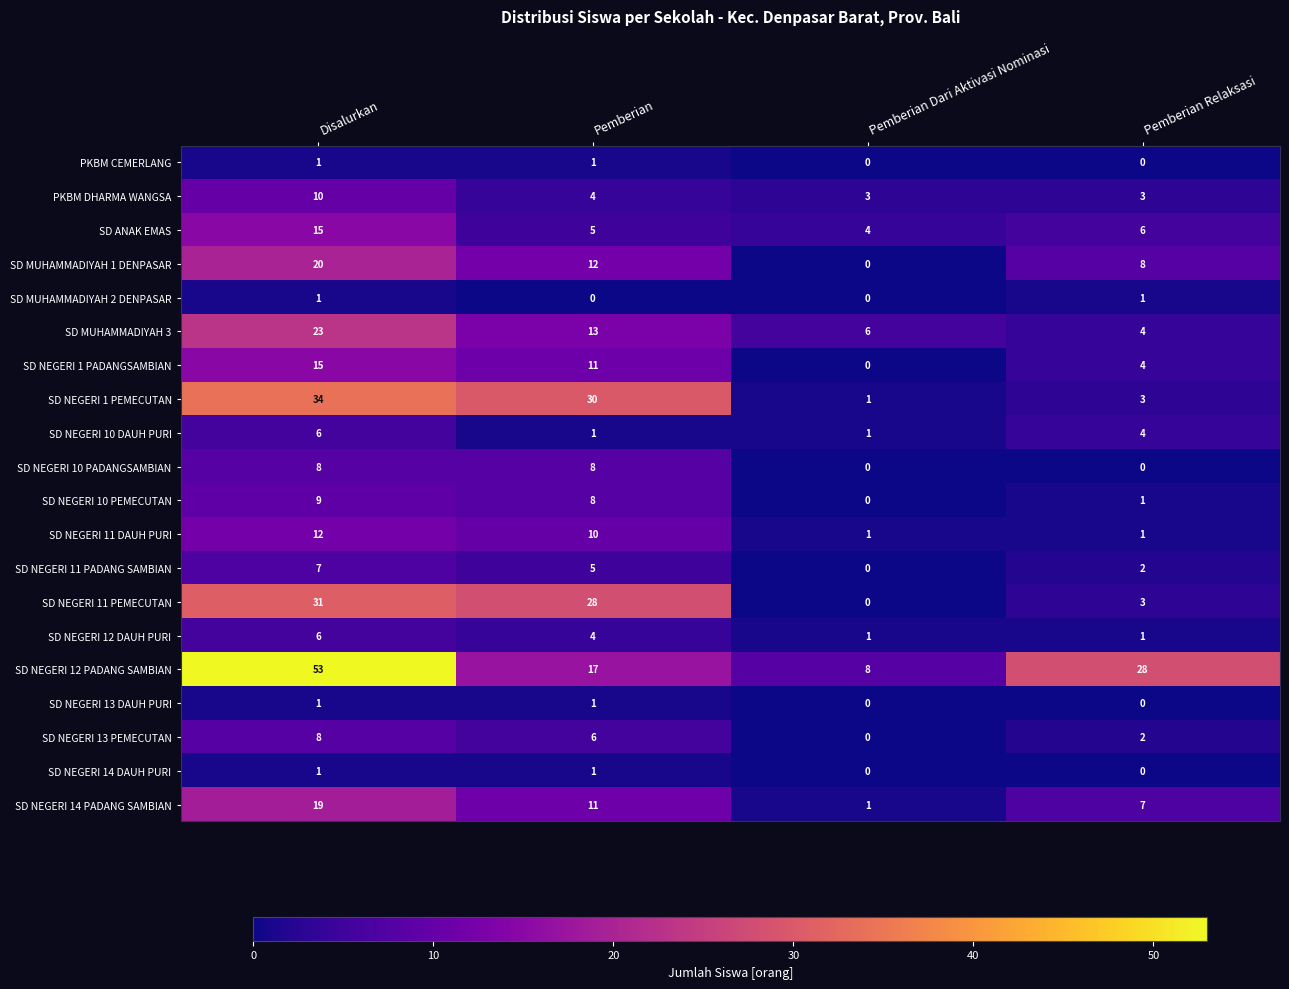

What is the spread (max minus min) of values at Pemberian Dari Aktivasi Nominasi?

8